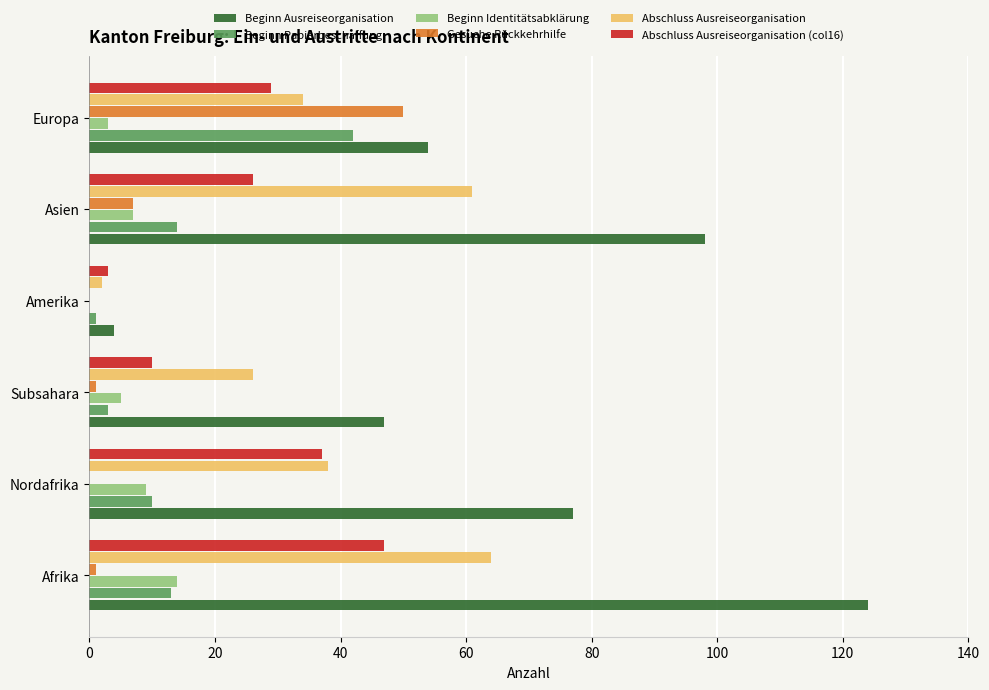

At which label is Beginn Ausreiseorganisation closest to 64?

Europa